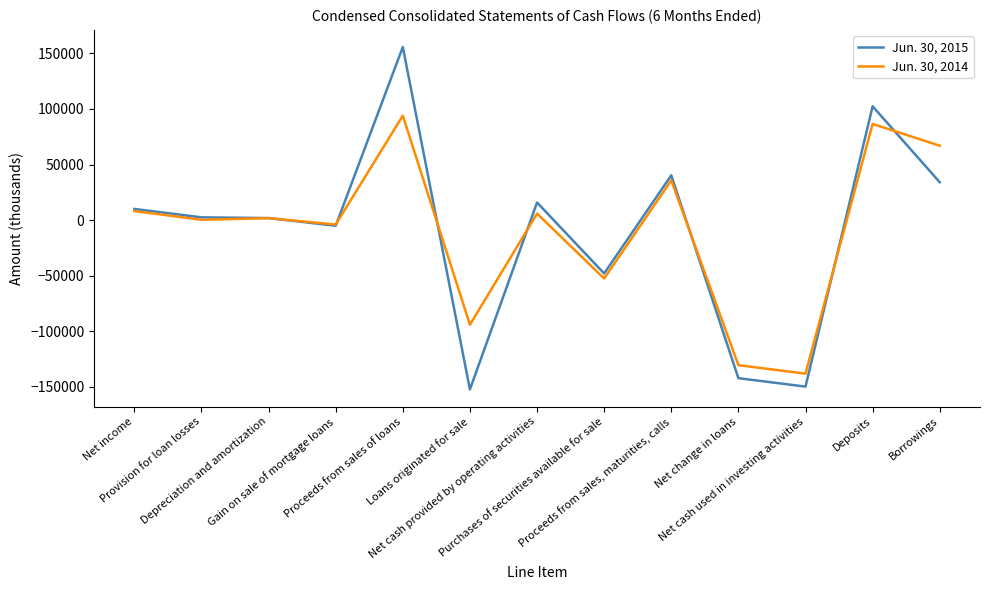

What is the lowest value of the Jun. 30, 2015 series?

-152259